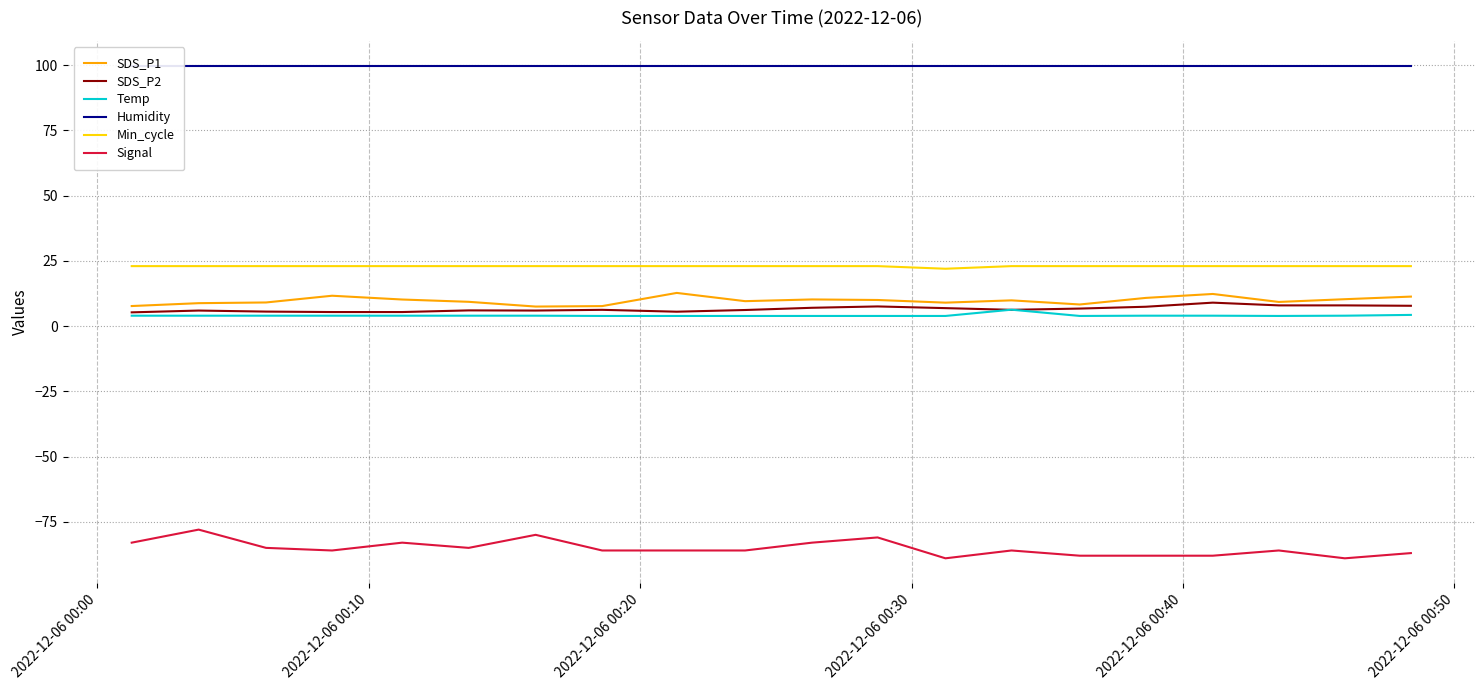

Count the number of data series in this chart.

6